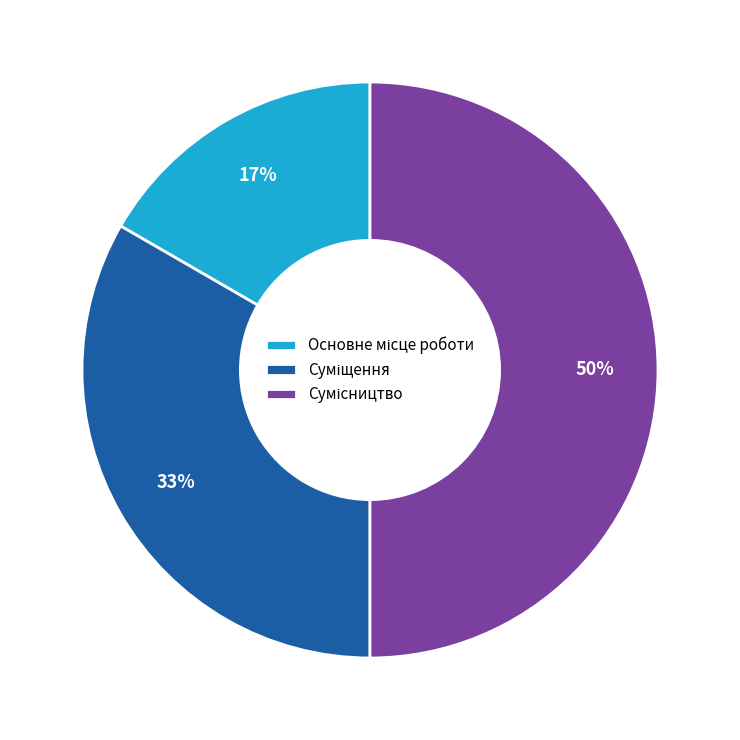

To the nearest percent, what is the difference between the largest and smallest slice percentages?

33%